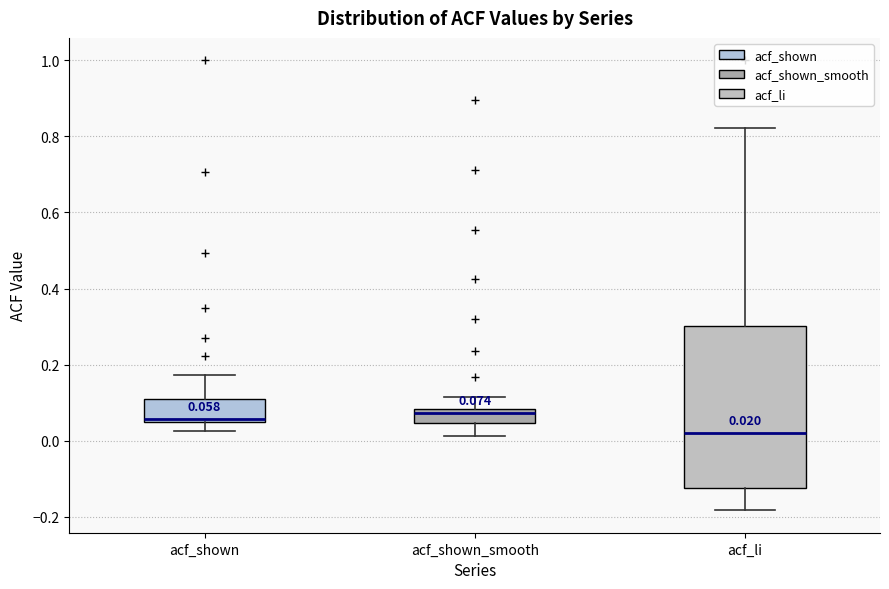

Comparing the boxes themselves (not the whiskers), which one is the tallest?

acf_li